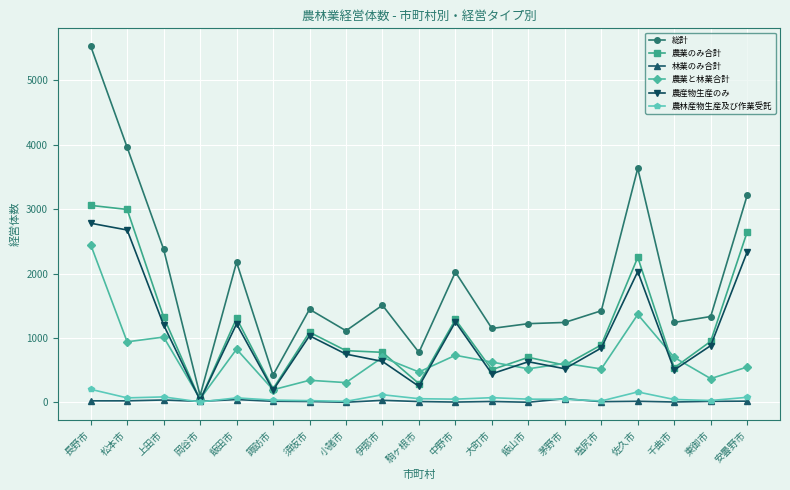

Which series has the largest range (max minus min)?

総計